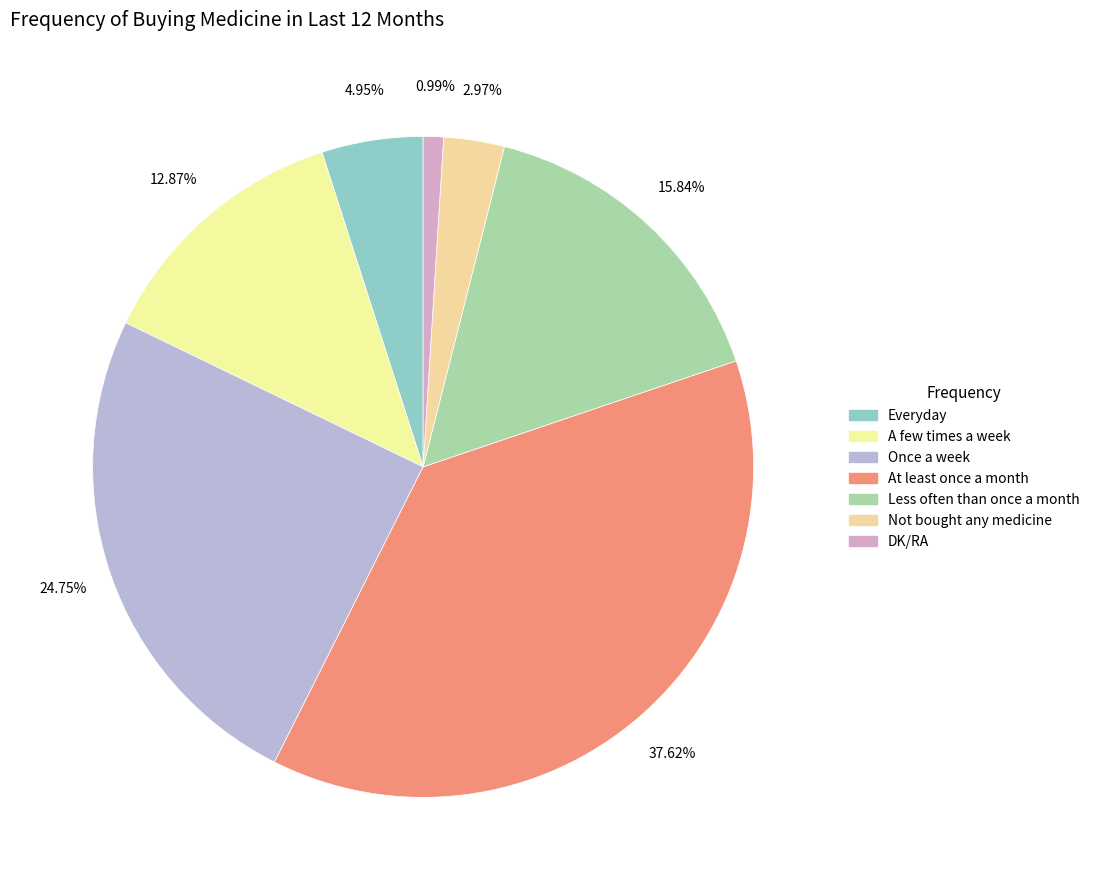

Which slice is the largest?

At least once a month